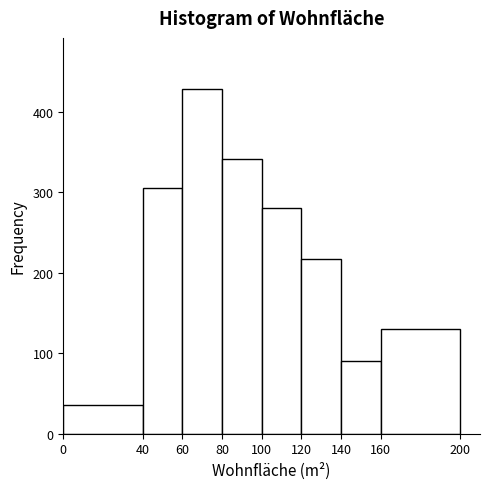

Reading left to right, transcribe this chart: for each bar, give the range it covers on the x-axis and its height. The values are not printed on the chart, so give them approximately, as read against the axis.

0 to 40: 40
40 to 60: 310
60 to 80: 430
80 to 100: 340
100 to 120: 280
120 to 140: 220
140 to 160: 90
160 to 200: 130